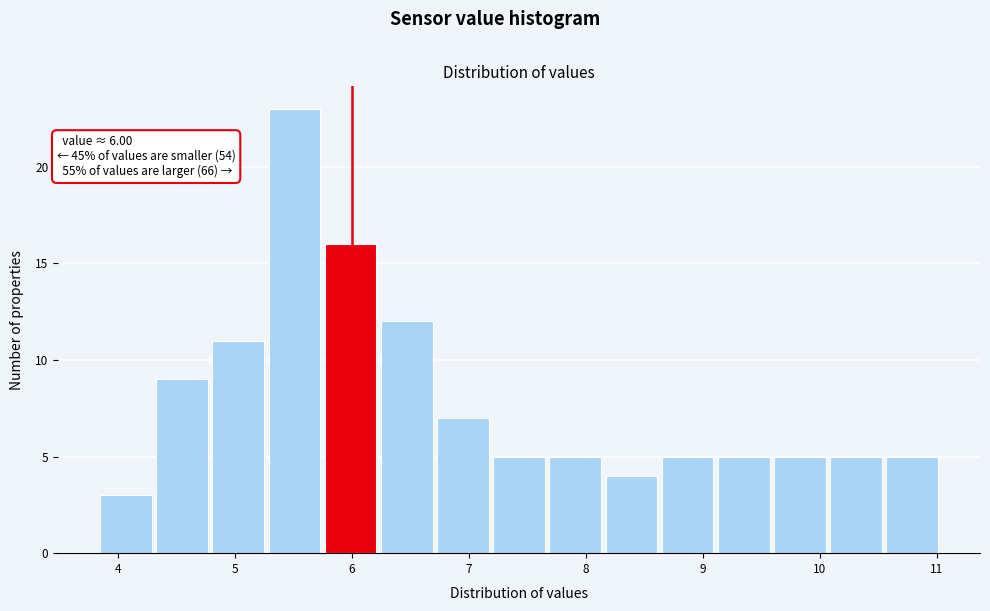

Over which range of the x-axis is the bar tallest?

5.29 to 5.77